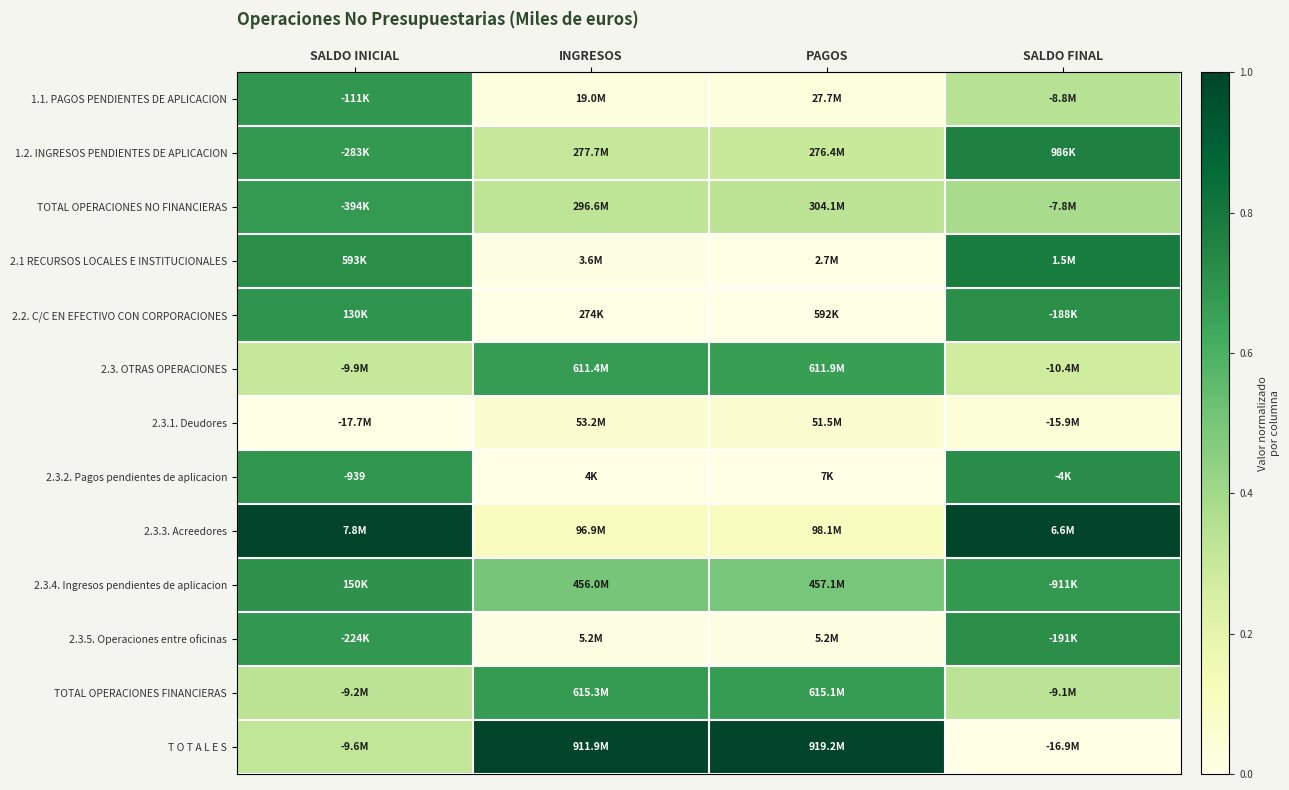

At PAGOS, list the series in order from largest to smallest.

T O T A L E S, TOTAL OPERACIONES FINANCIERAS, 2.3. OTRAS OPERACIONES, 2.3.4. Ingresos pendientes de aplicacion, TOTAL OPERACIONES NO FINANCIERAS, 1.2. INGRESOS PENDIENTES DE APLICACION, 2.3.3. Acreedores, 2.3.1. Deudores, 1.1. PAGOS PENDIENTES DE APLICACION, 2.3.5. Operaciones entre oficinas, 2.1 RECURSOS LOCALES E INSTITUCIONALES, 2.2. C/C EN EFECTIVO CON CORPORACIONES, 2.3.2. Pagos pendientes de aplicacion